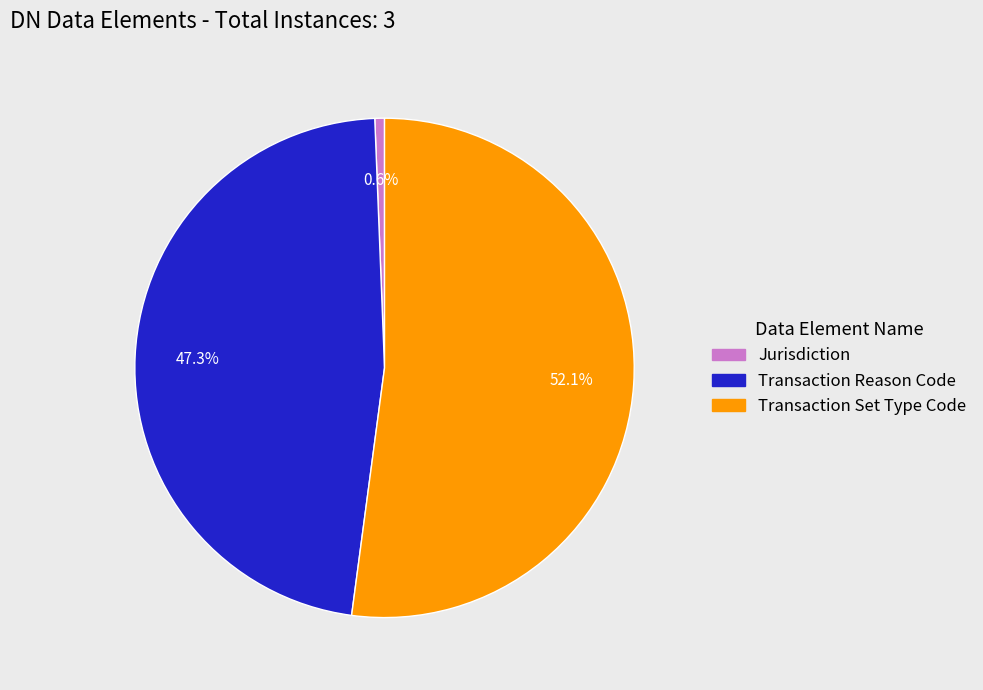

Is it true that Transaction Reason Code is 58% of the pie?

False